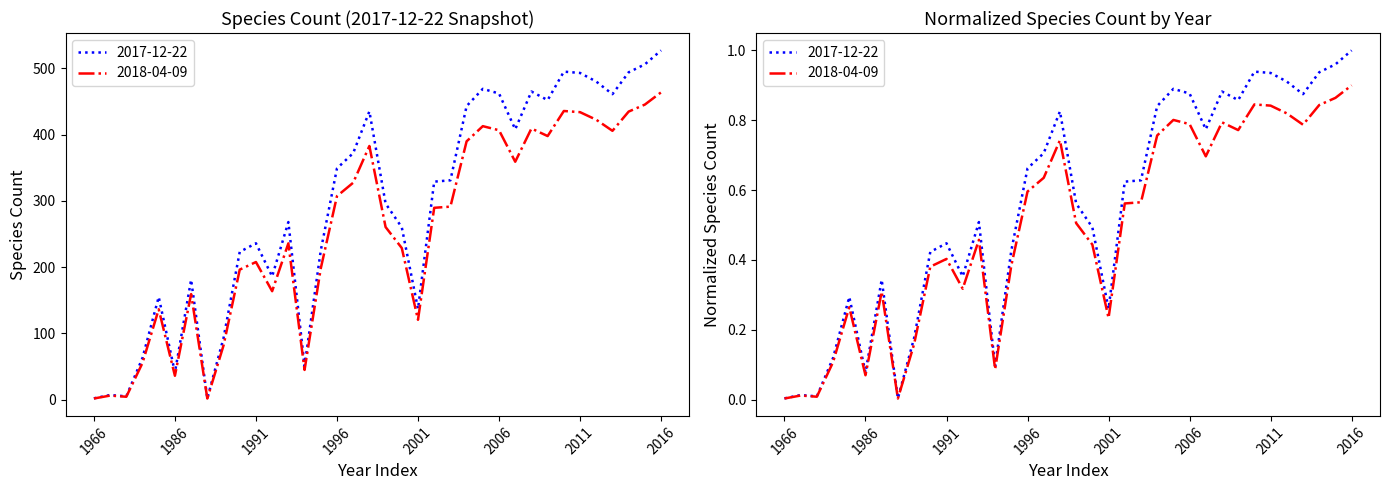

True or false: 2017-12-22 and 2018-04-09 intersect in this chart.

False